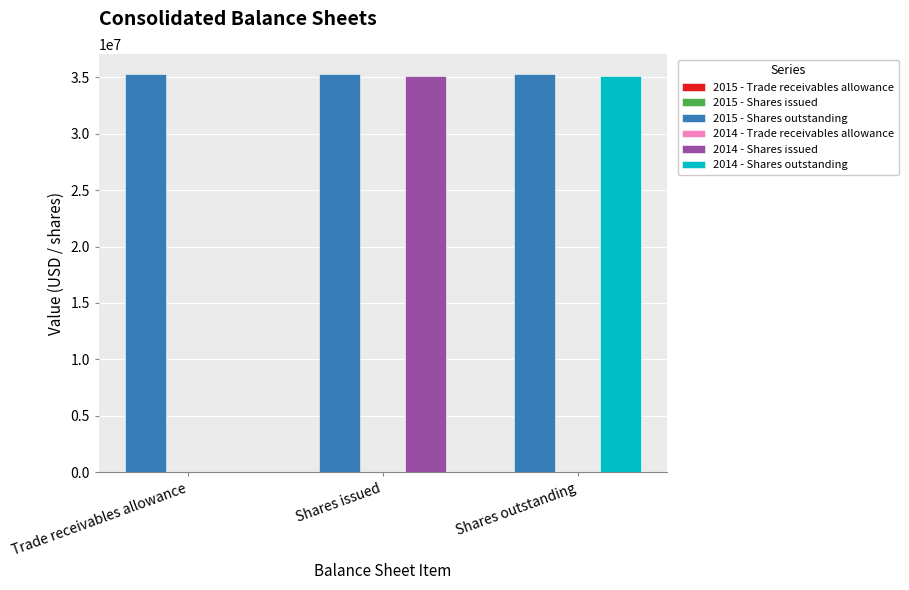

The value of 2015 - Trade receivables allowance at Shares outstanding is 1221. True or false?

True